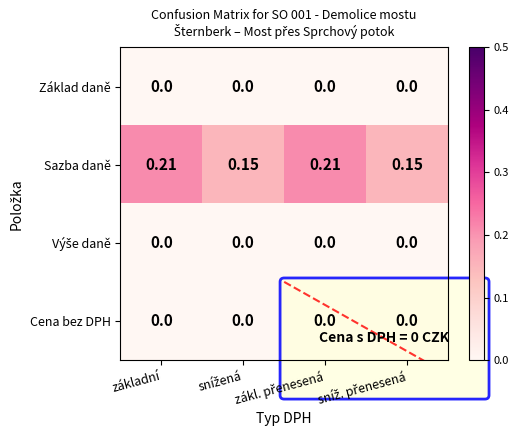

Count the number of categories in the chart.

4